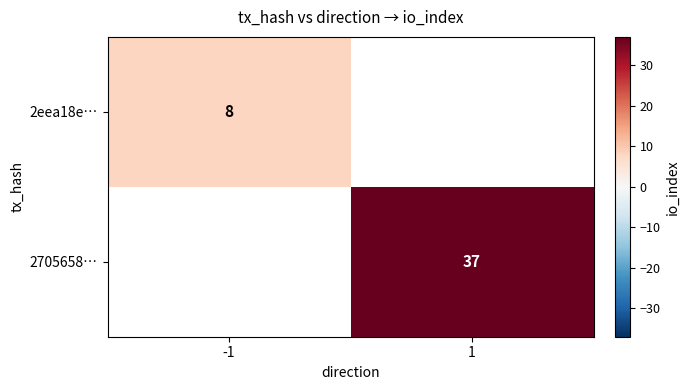

True or false: 2705658… has a value of 37 at 1.

True